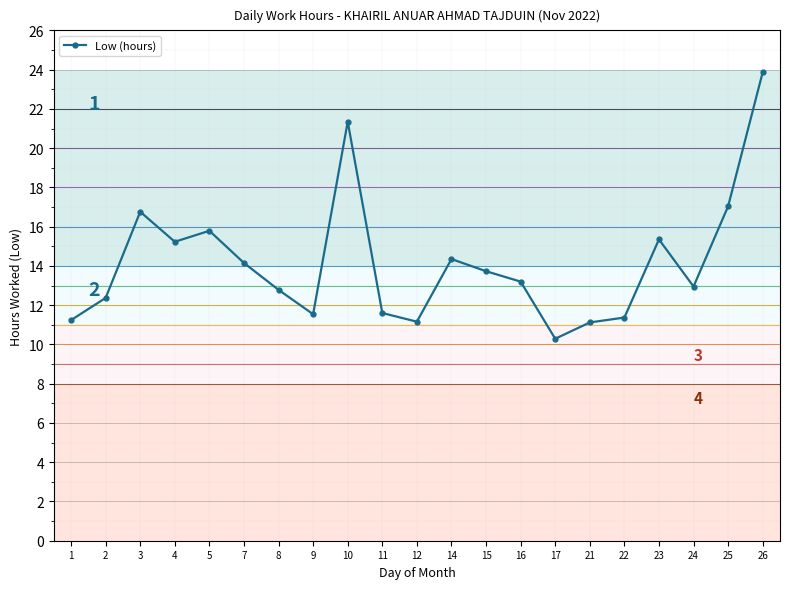

Approximately how many times larger is the value at 4 compared to 17?

1.5